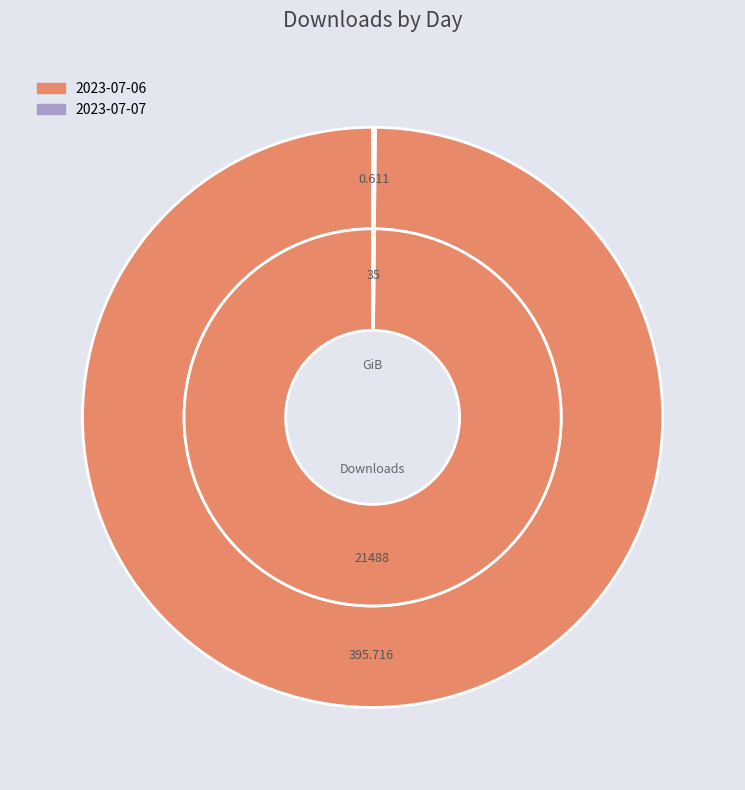

What is the change in value from 2023-07-06 to 2023-07-07?

-395.1